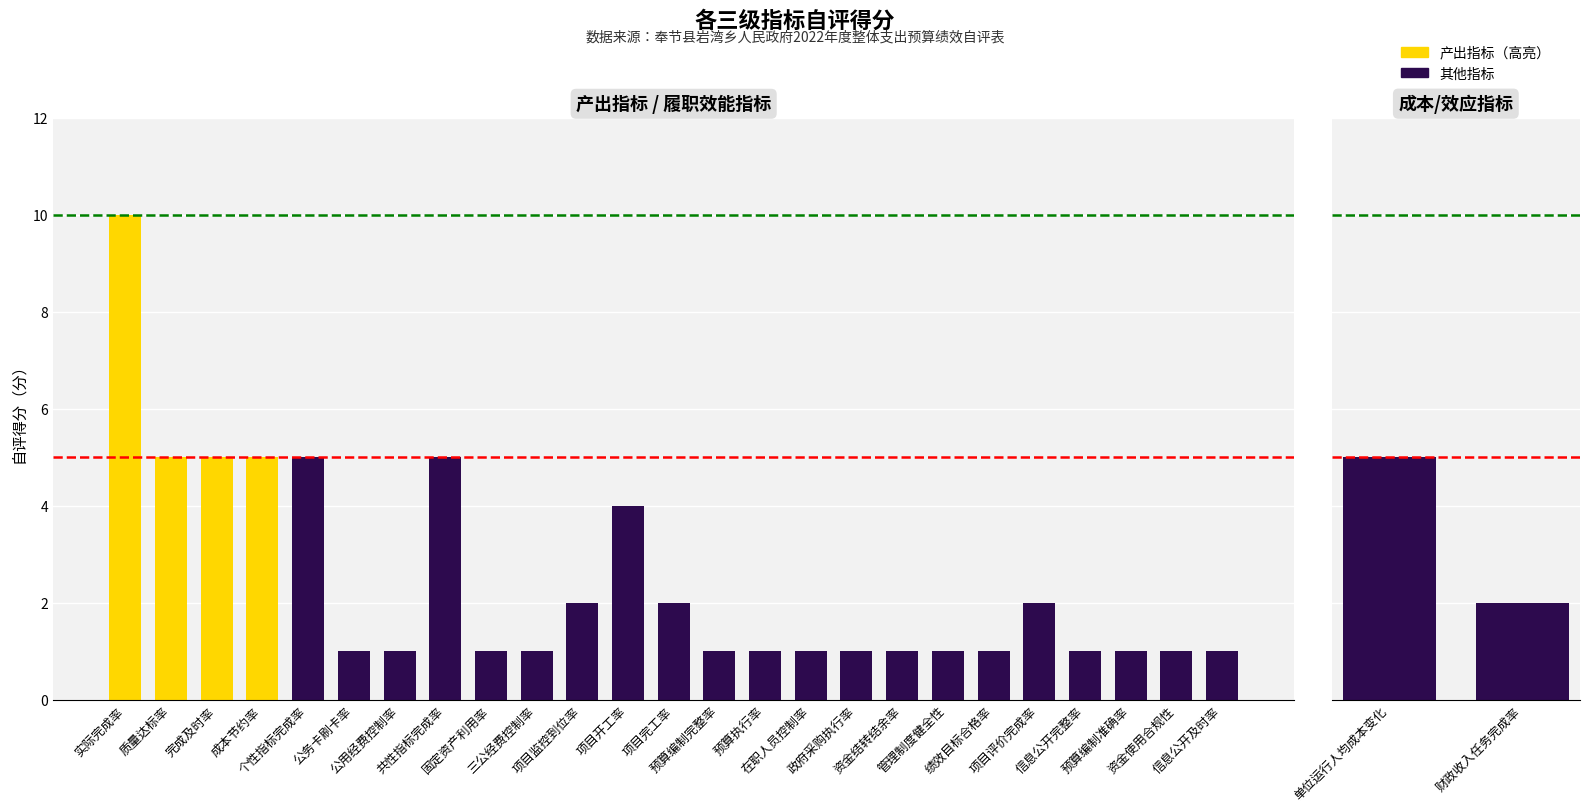

Reading left to right, what are all the values shown in this chart?

实际完成率=10	质量达标率=5	完成及时率=5	成本节约率=5	个性指标完成率=5	公务卡刷卡率=1	公用经费控制率=1	共性指标完成率=5	固定资产利用率=1	三公经费控制率=1	项目监控到位率=2	项目开工率=4	项目完工率=2	预算编制完整率=1	预算执行率=1	在职人员控制率=1	政府采购执行率=1	资金结转结余率=1	管理制度健全性=1	绩效目标合格率=1	项目评价完成率=2	信息公开完整率=1	预算编制准确率=1	资金使用合规性=1	信息公开及时率=1	单位运行人均成本变化=5	财政收入任务完成率=2